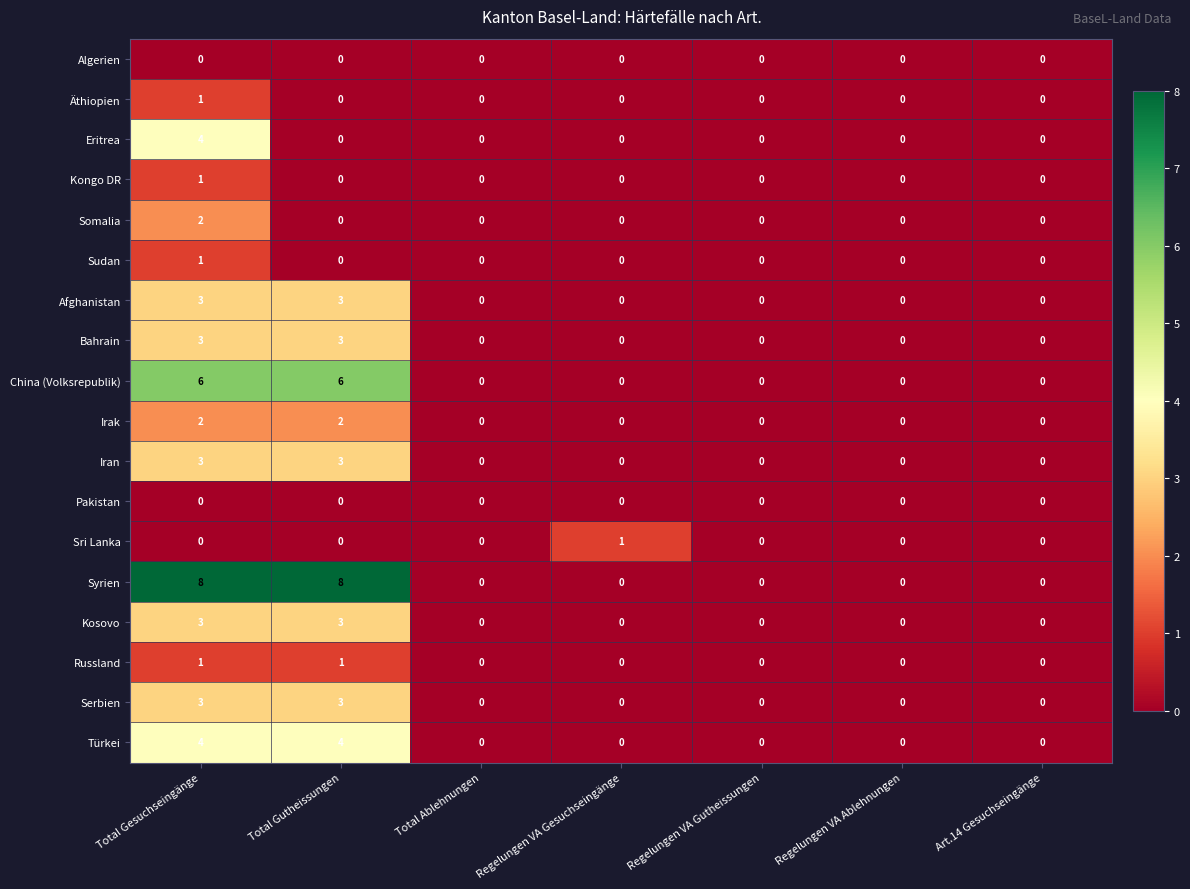

What is the highest value of the Kosovo series?

3